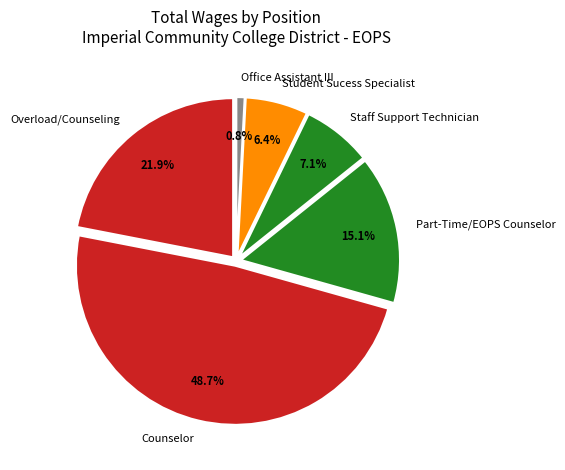

Is there any slice that represents more than half of the pie?

No